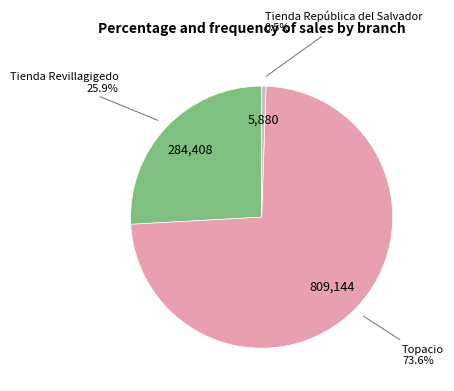

Is there a majority slice in this chart?

Yes